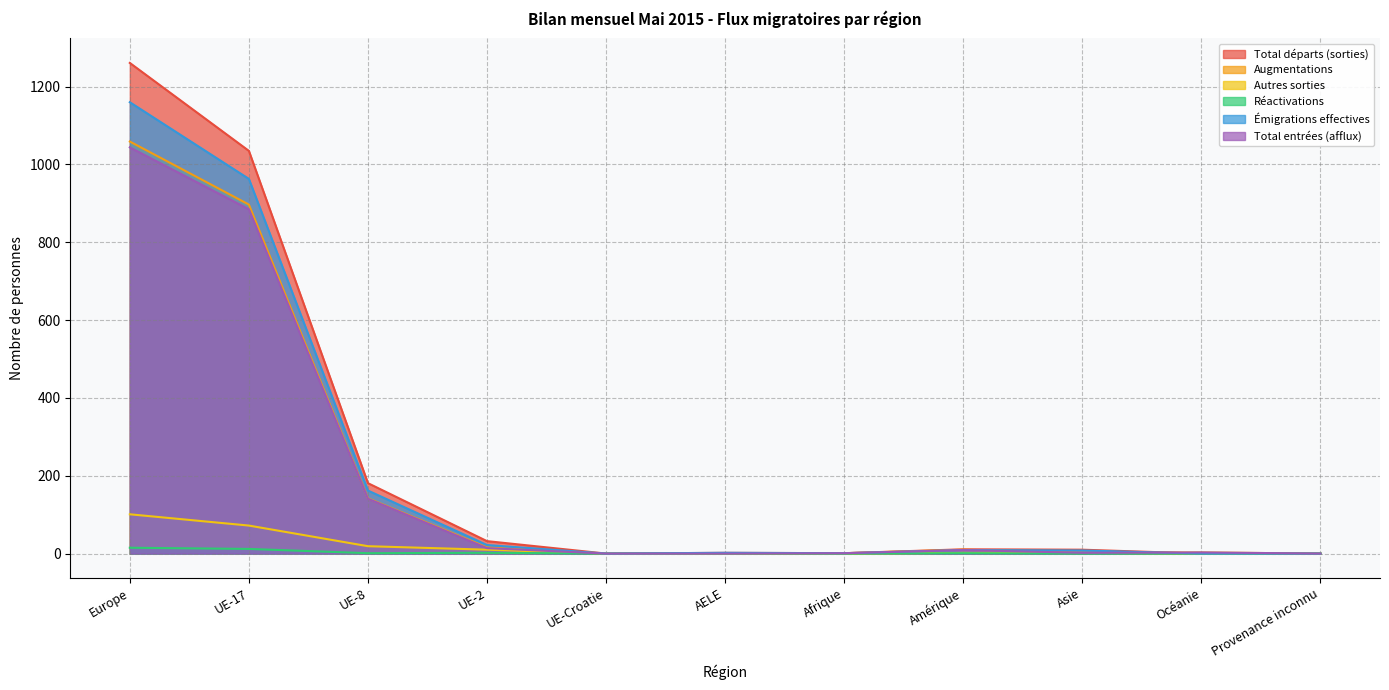

What are all the series names shown in the legend?

Total départs (sorties), Augmentations, Autres sorties, Réactivations, Émigrations effectives, Total entrées (afflux)